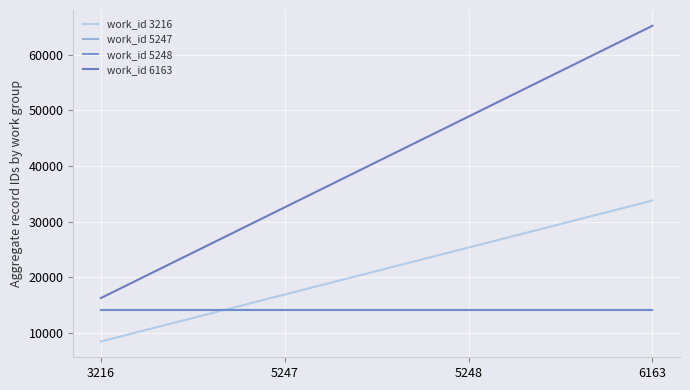

True or false: work_id 6163 has a value of 32571 at 5247.

True